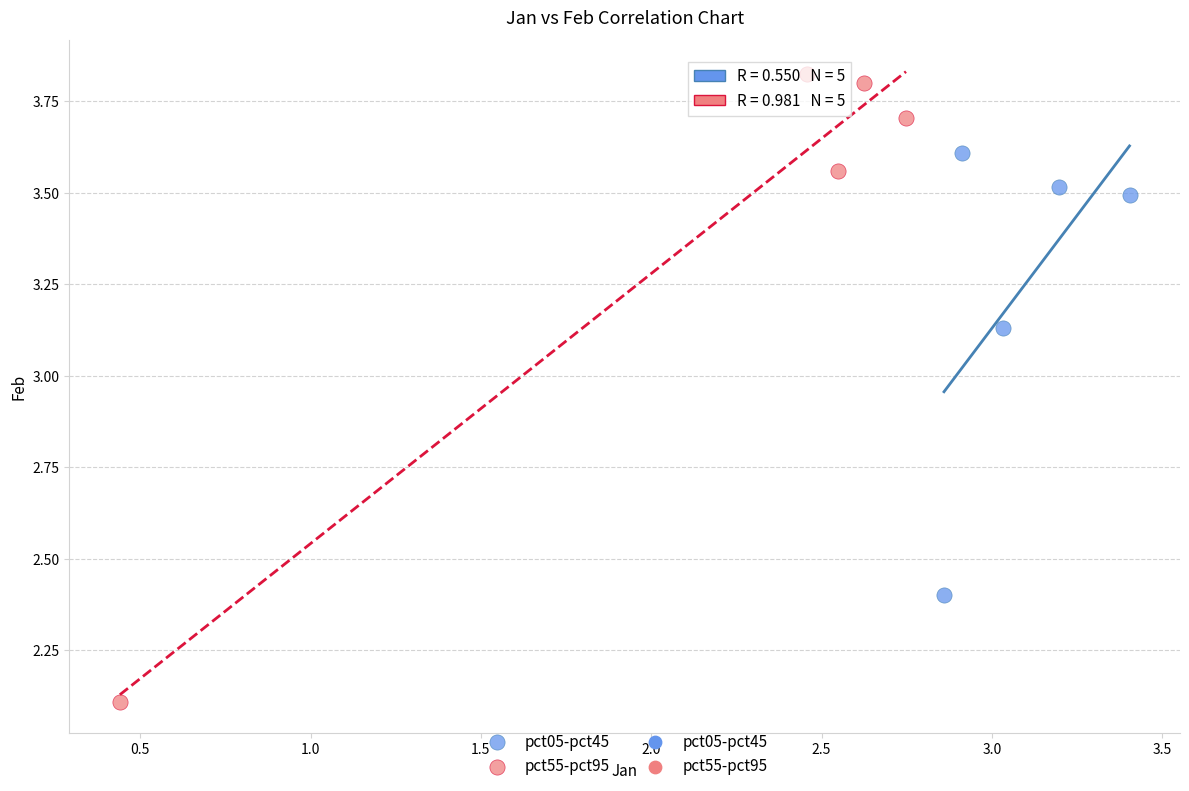

Which series reaches the maximum Y coordinate?

pct55-pct95